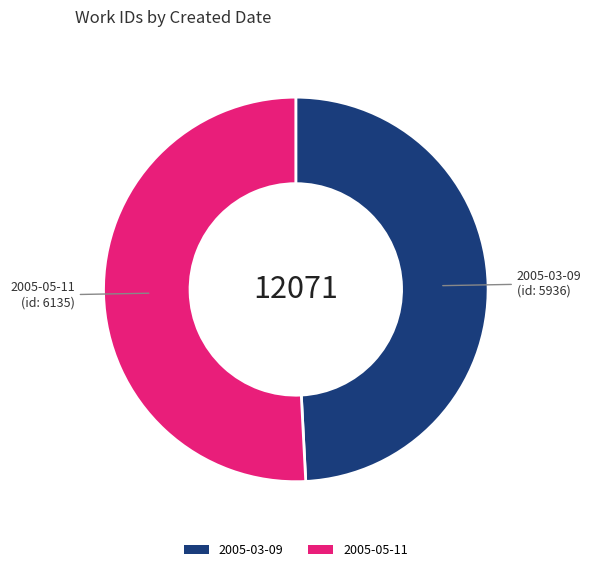

Combined, do 2005-03-09 and 2005-05-11 account for over 50%?

Yes